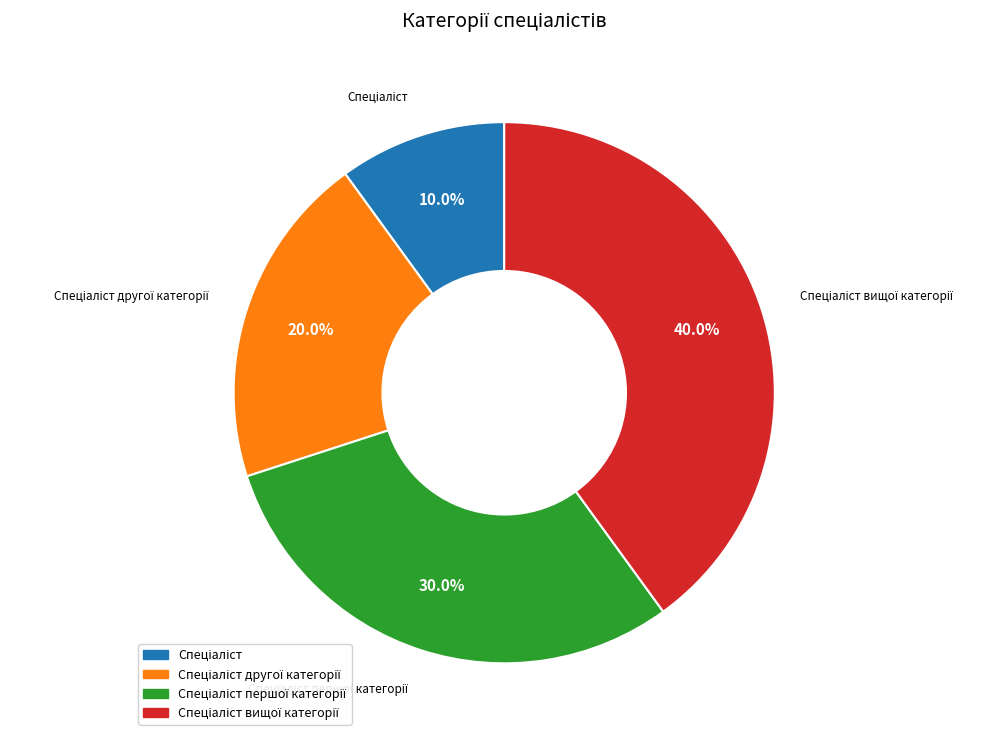

Is there any slice that represents more than half of the pie?

No